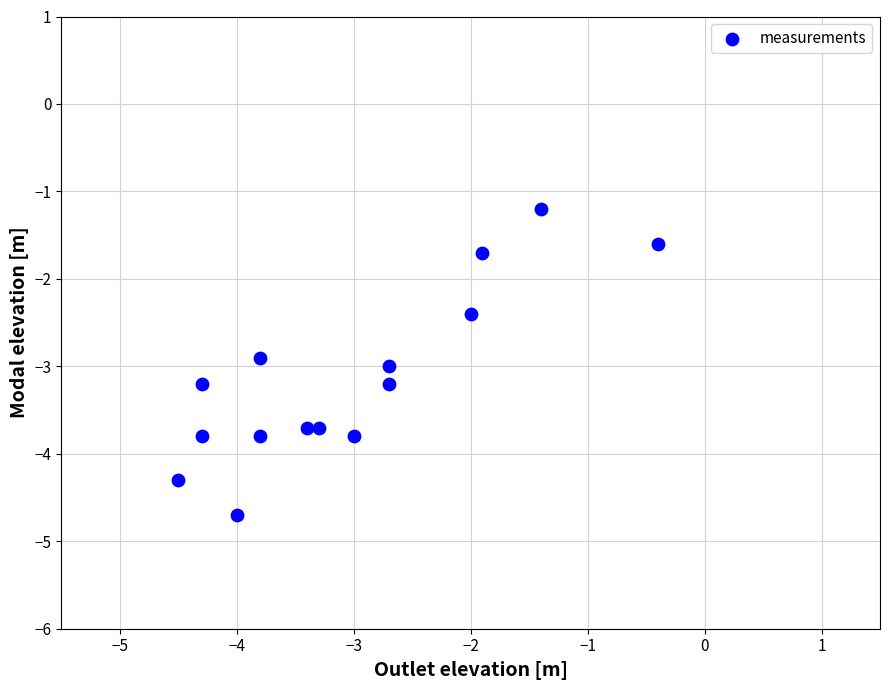

What Y value in the scatter plot is closest to -2?

-1.7